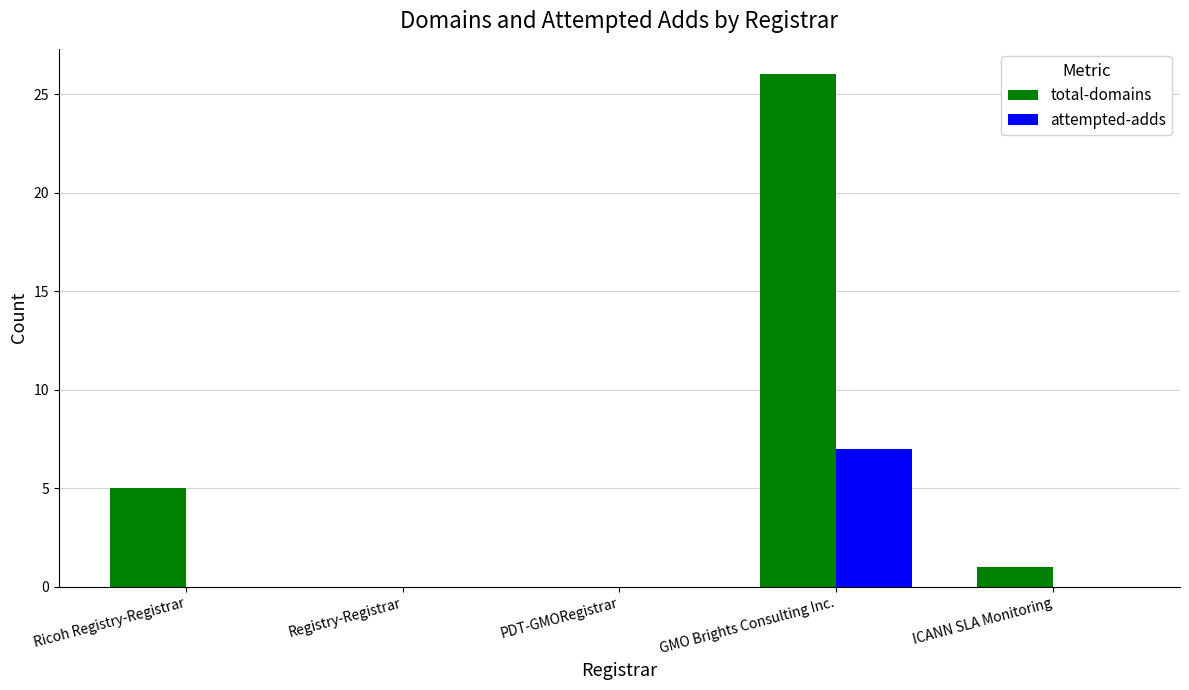

Between GMO Brights Consulting Inc. and ICANN SLA Monitoring, which series saw the biggest shift?

total-domains